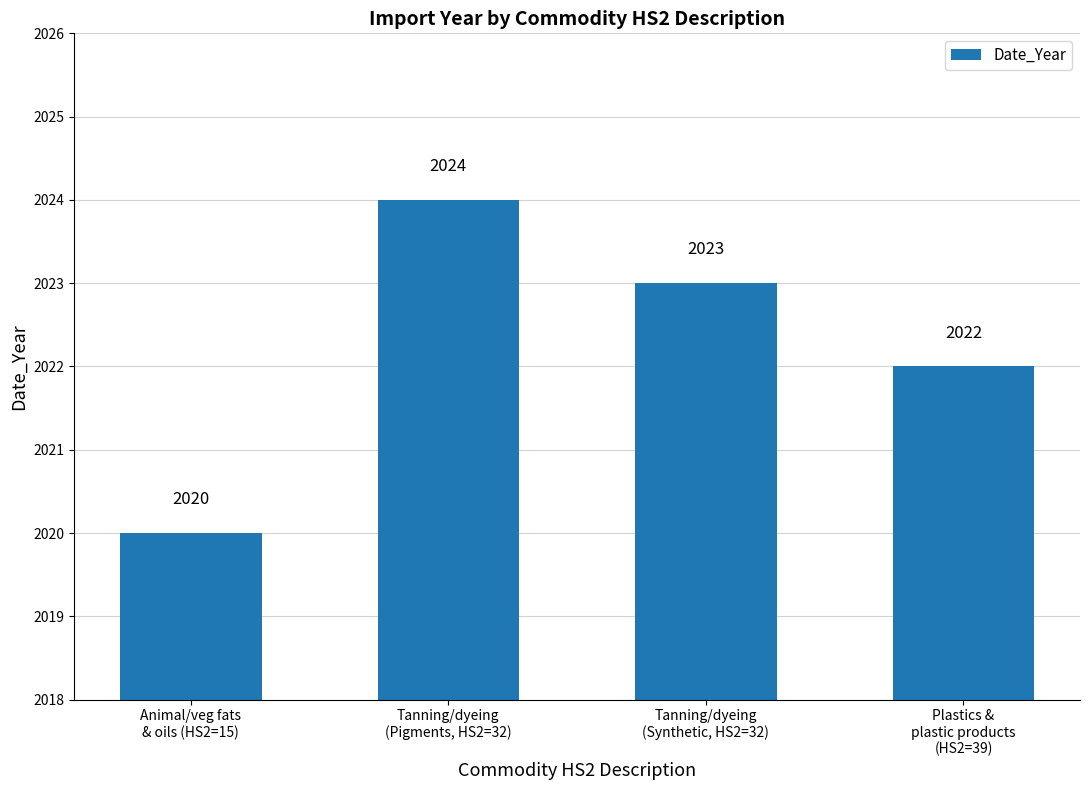

What is the minimum value shown in the chart?

2020